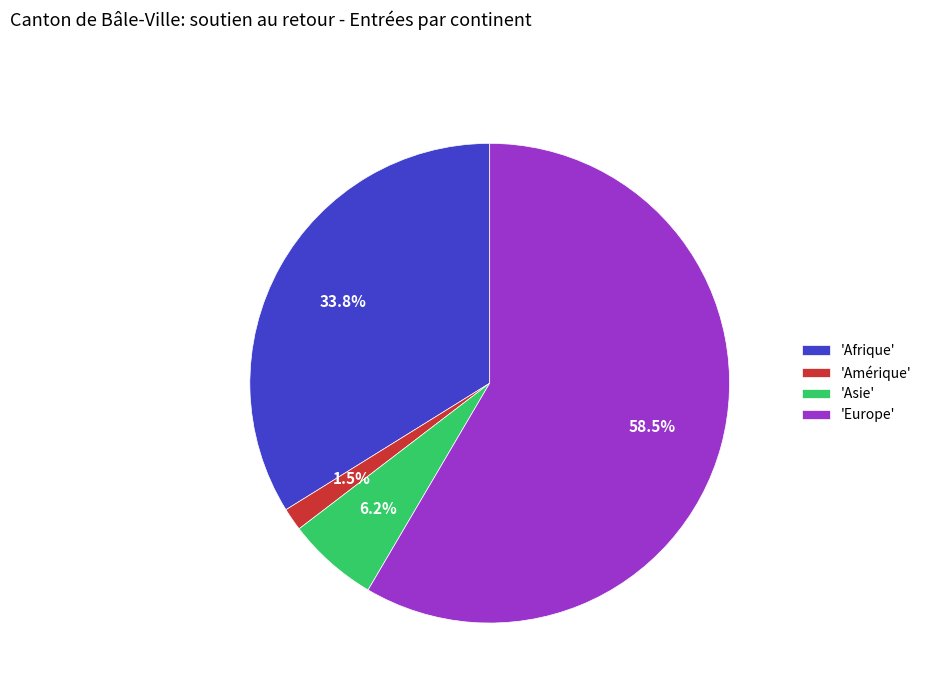

Between 'Amérique' and 'Europe', which is larger?

'Europe'